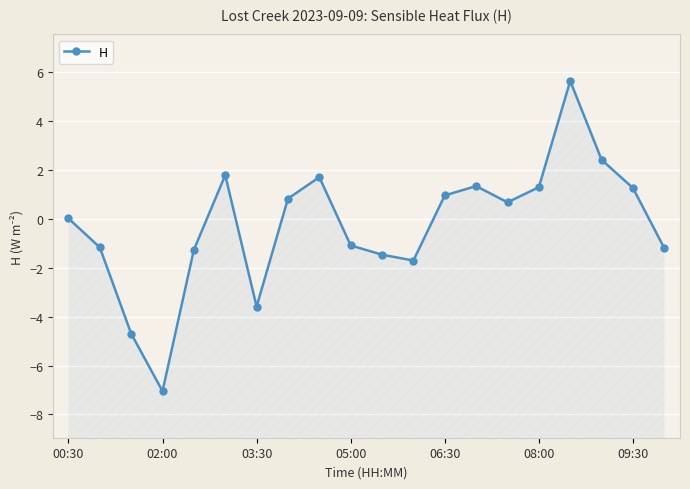

What is the smallest value displayed?

-7.0